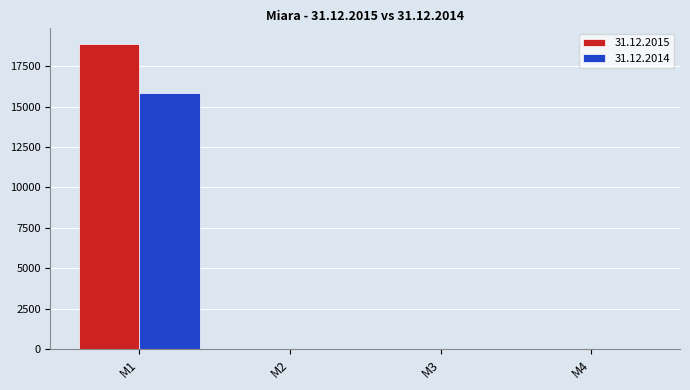

What is the maximum value for 31.12.2015?

18907.0